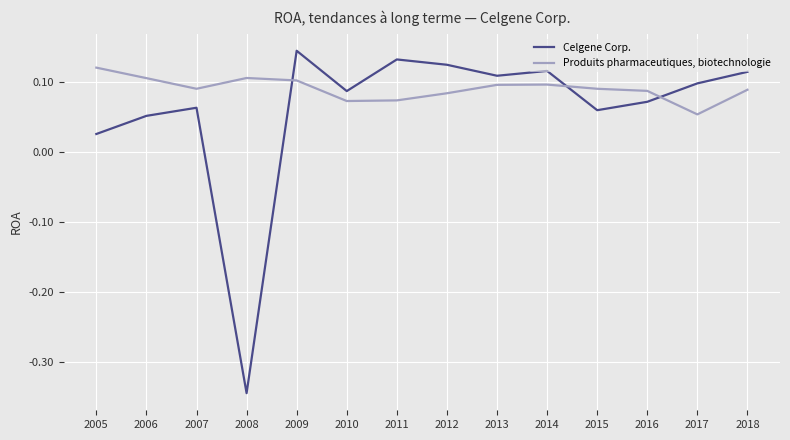

Rank the series by their average value, from lowest to highest.

Celgene Corp., Produits pharmaceutiques, biotechnologie